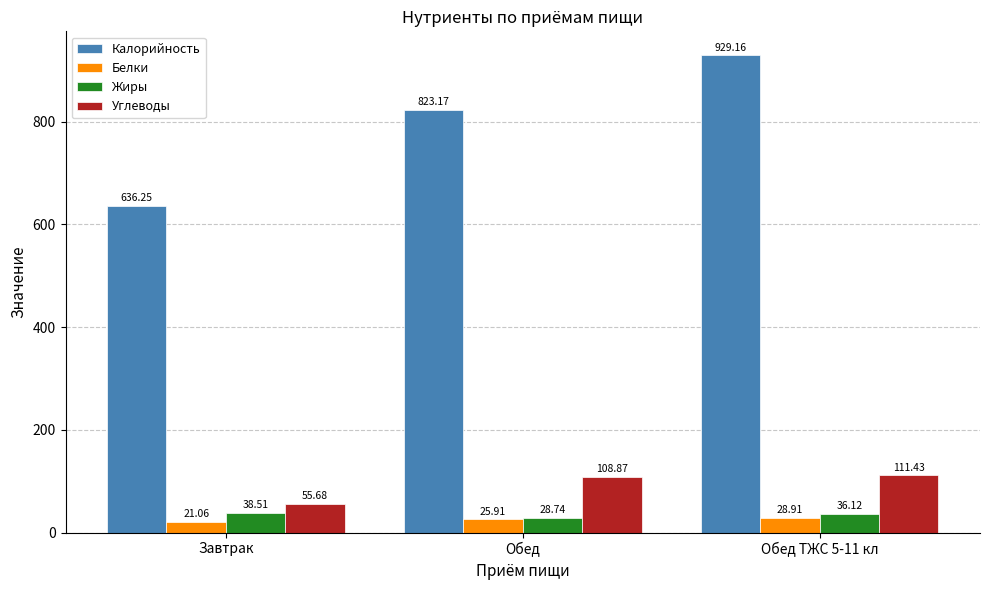

List the series in order of their peak value, lowest first.

Белки, Жиры, Углеводы, Калорийность